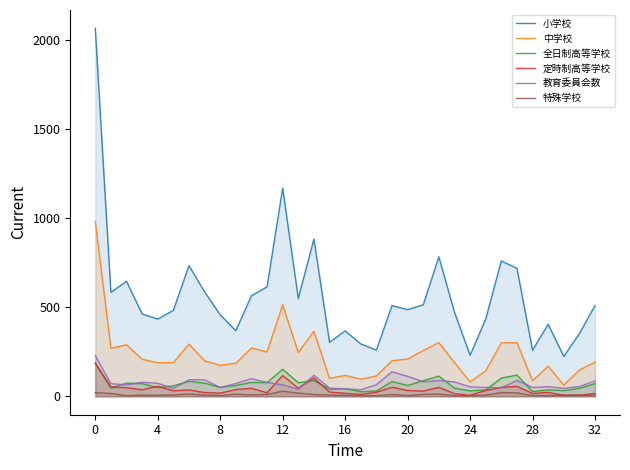

True or false: 教育委員会数 and 中学校 intersect in this chart.

False